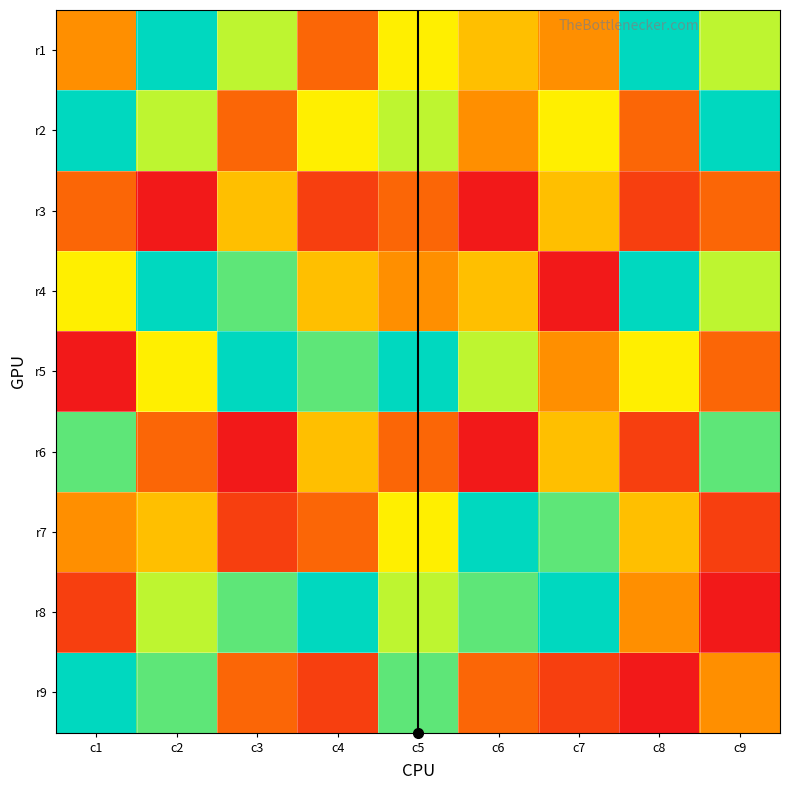

Between c5 and c9, which is larger?

c9